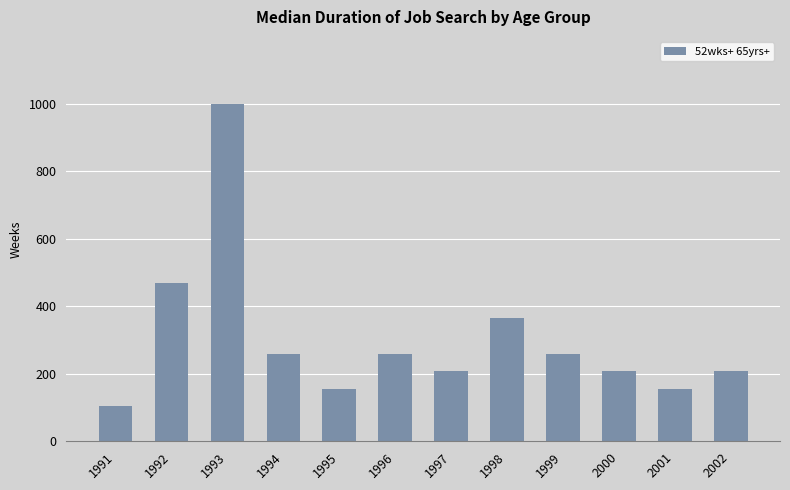

What is the difference between the values at 2000 and 2001?

52